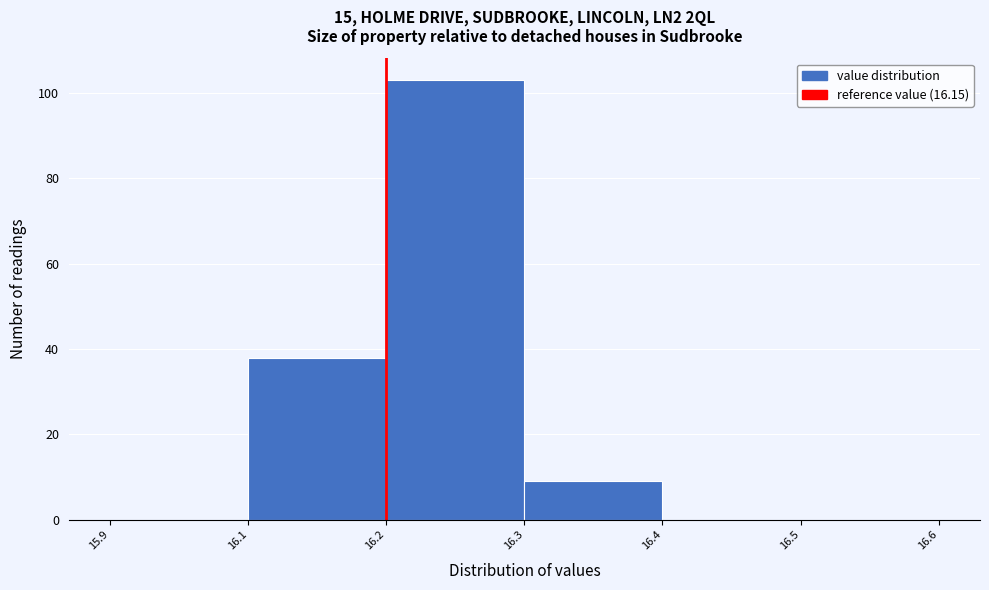

Reading right to left, what are all the values shown in this chart?

16.5=0	16.4=0	16.3=9	16.2=103	16.1=38	15.9=0